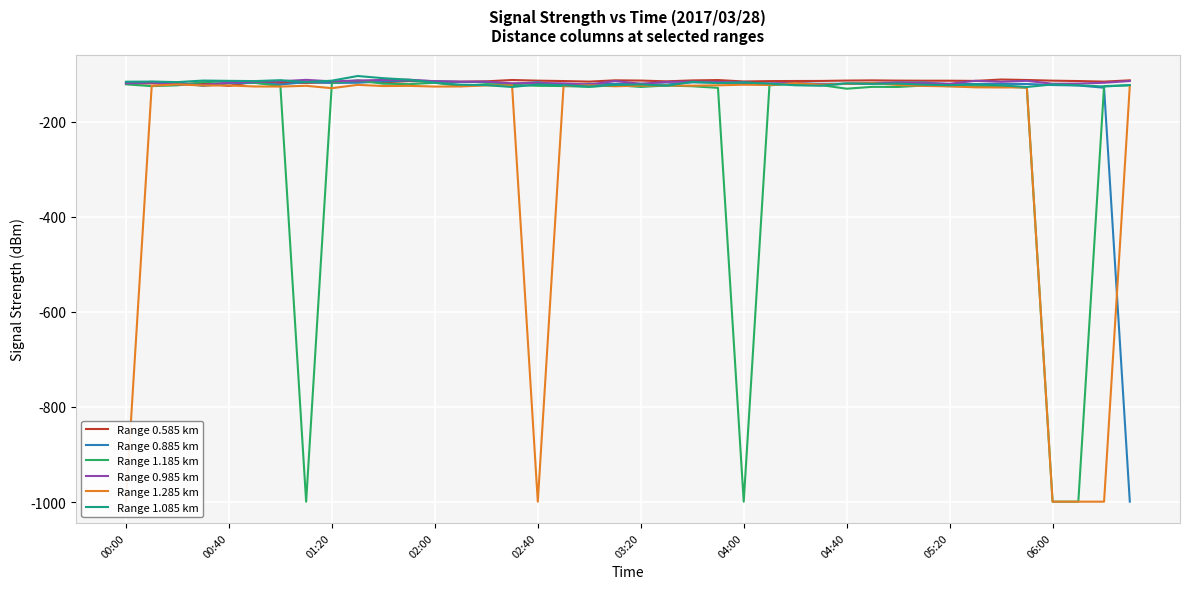

At how many categories does at least one series exceed -796?

40